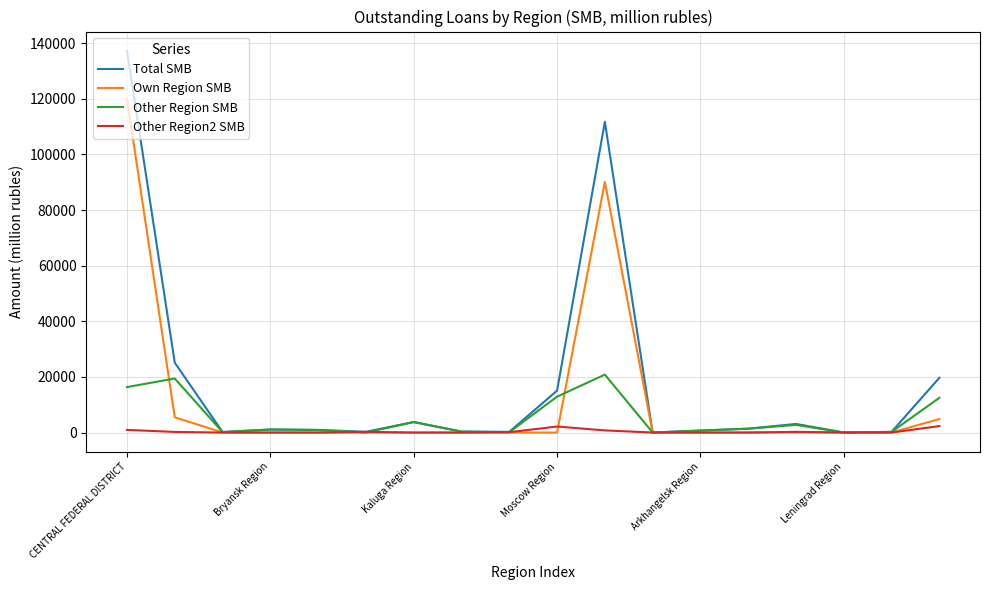

List the series in order of their peak value, lowest first.

Other Region2 SMB, Other Region SMB, Own Region SMB, Total SMB